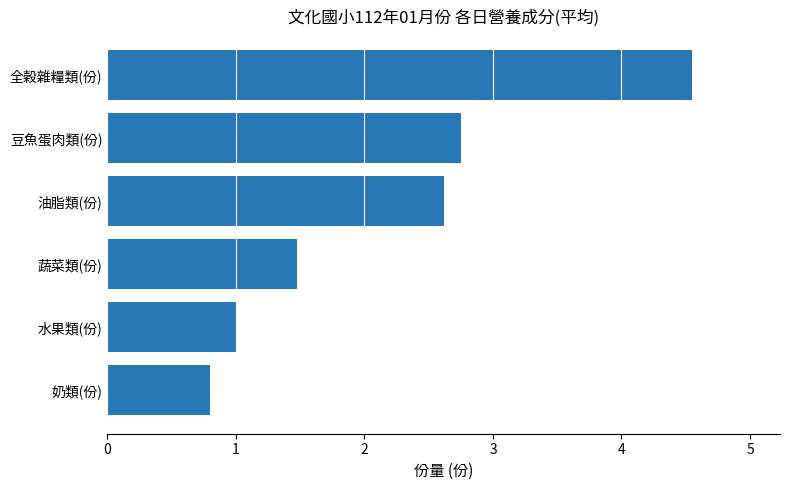

What is the sum of all values?

13.2